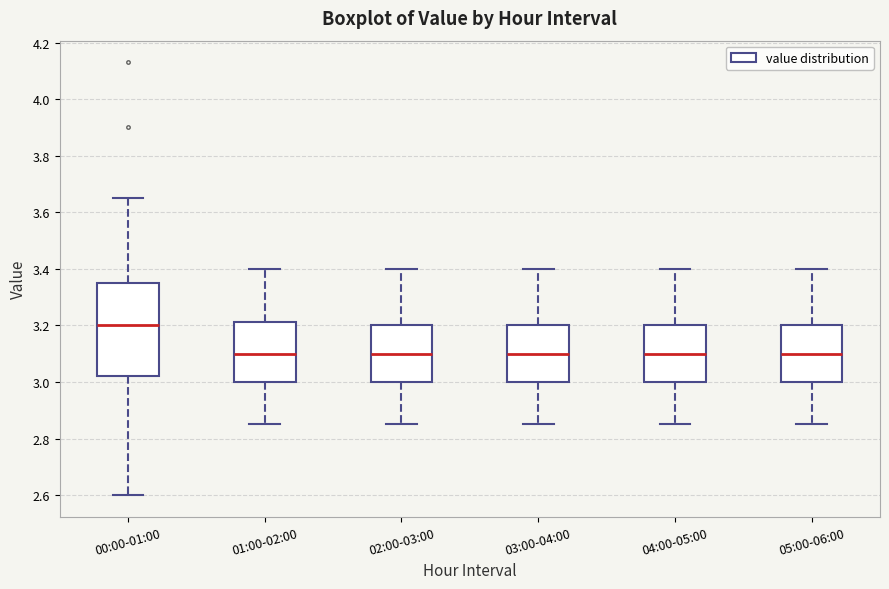

Comparing the boxes themselves (not the whiskers), which one is the tallest?

00:00-01:00